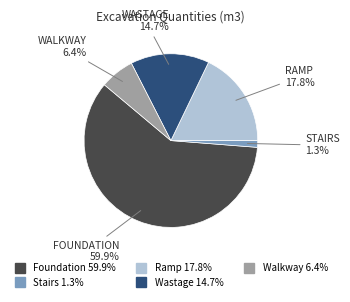

Which slice represents more than half of the pie?

Foundation